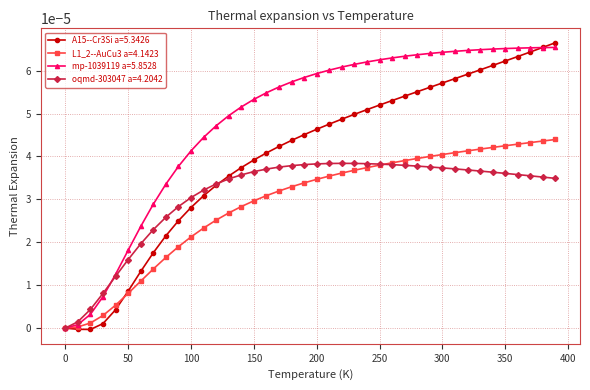

Which series ends up on top after the final intersection of L1_2--AuCu3 a=4.1423 and A15--Cr3Si a=5.3426?

A15--Cr3Si a=5.3426